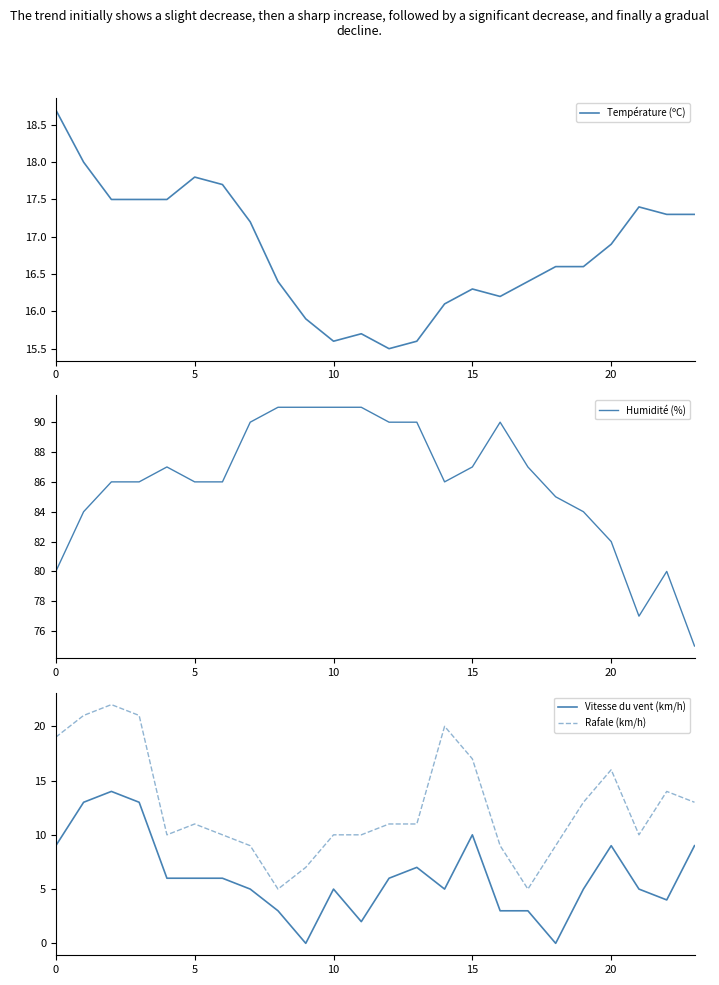

At how many categories does at least one series exceed 7?

24